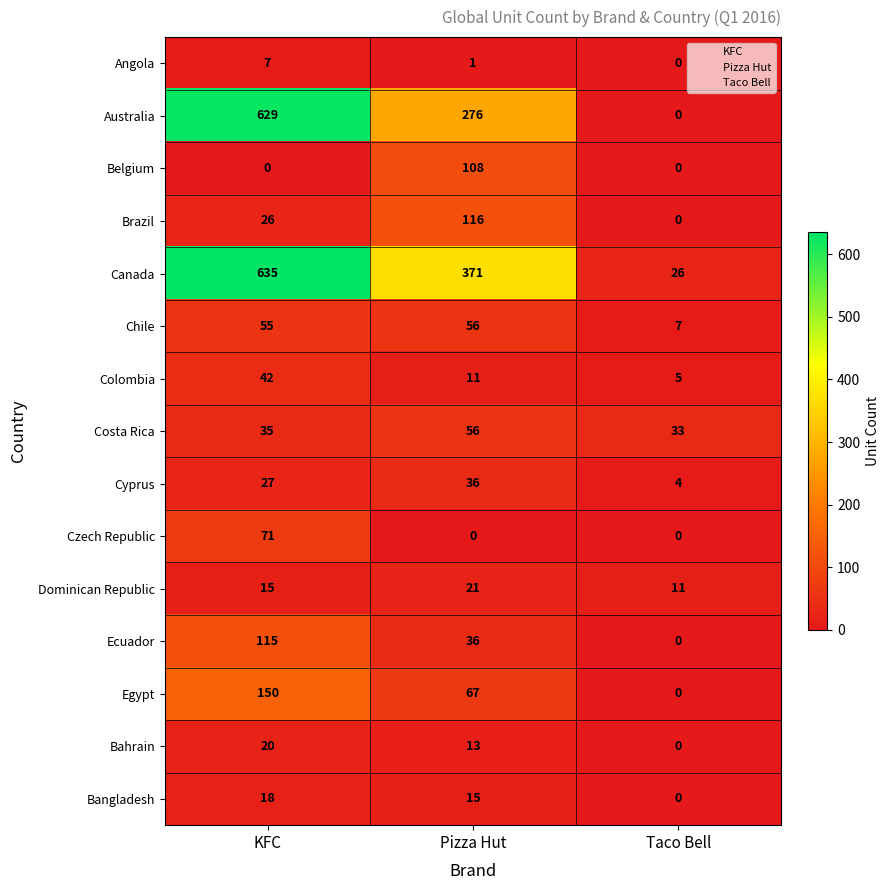

Where is Canada nearest to the value 330?

Pizza Hut